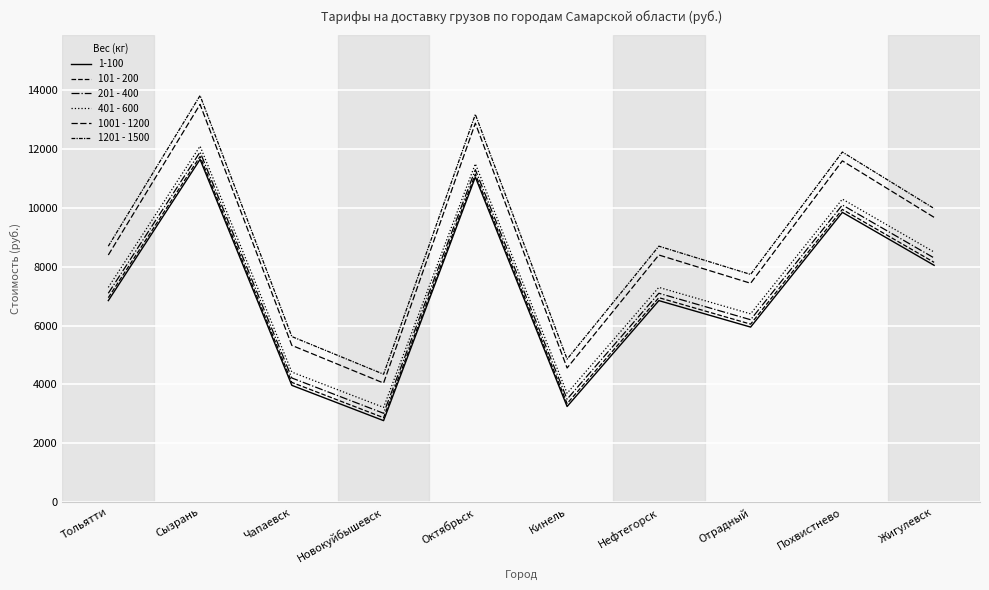

What is the difference between the highest and lowest values at Кинель?

1510